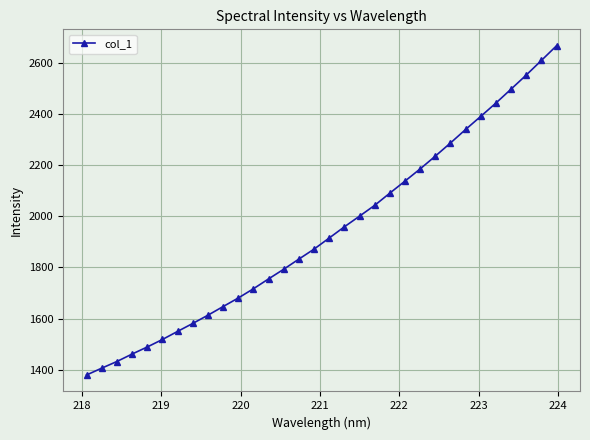

What is the difference between the maximum and minimum values?

1286.1